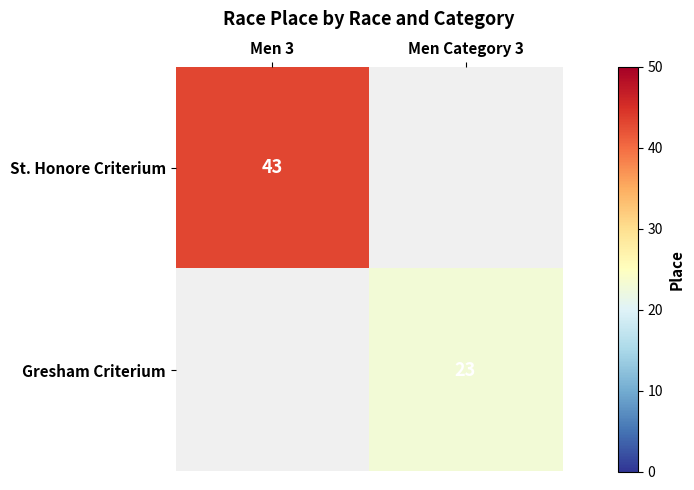

The Gresham Criterium series shows 14 at Men Category 3. True or false?

False